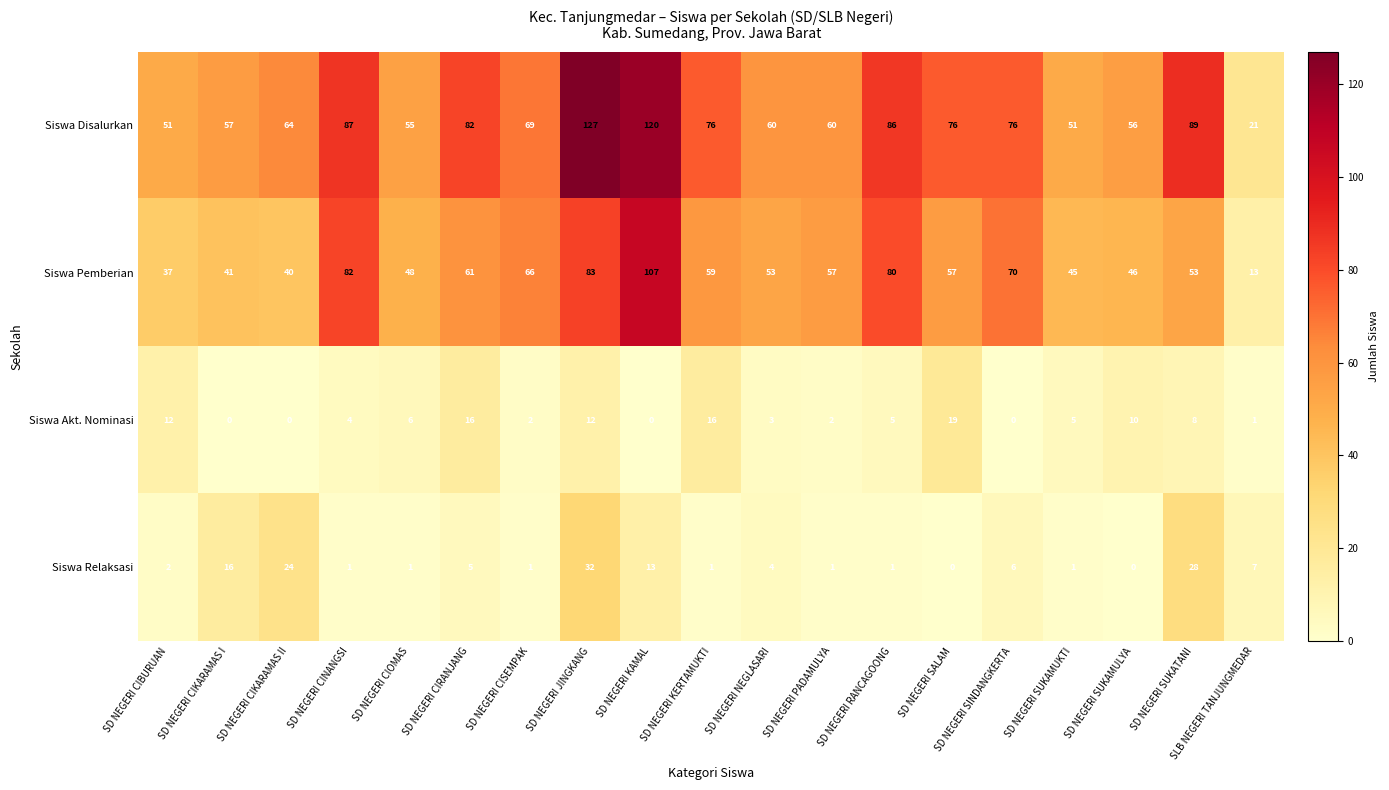

At how many categories does at least one series exceed 15?

19